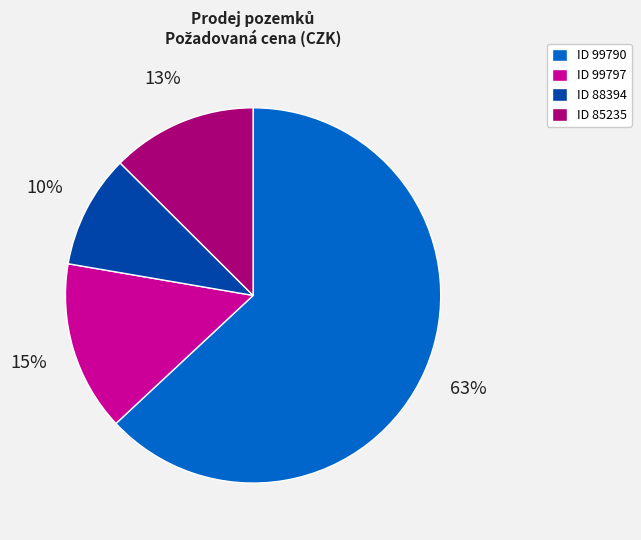

What is the majority slice?

ID 99790